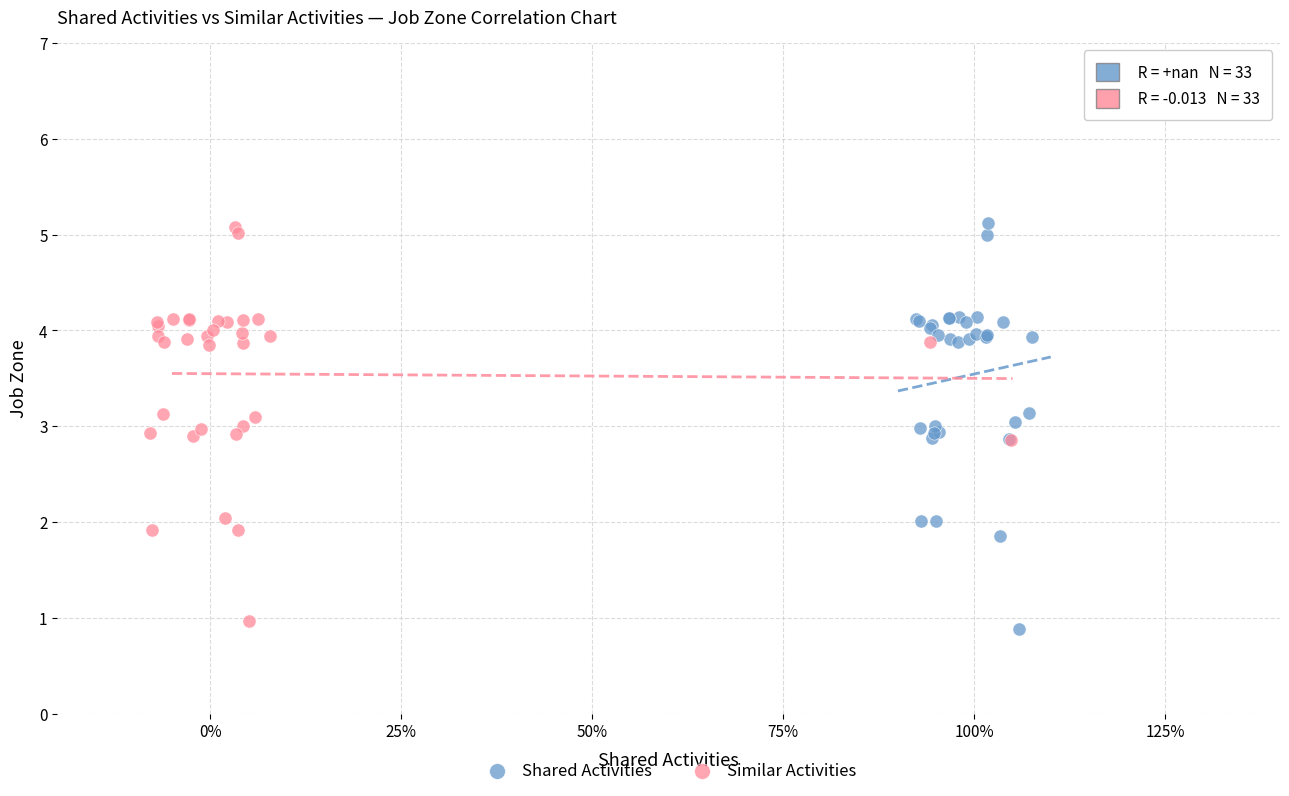

Which series has the widest spread of Y values?

Shared Activities